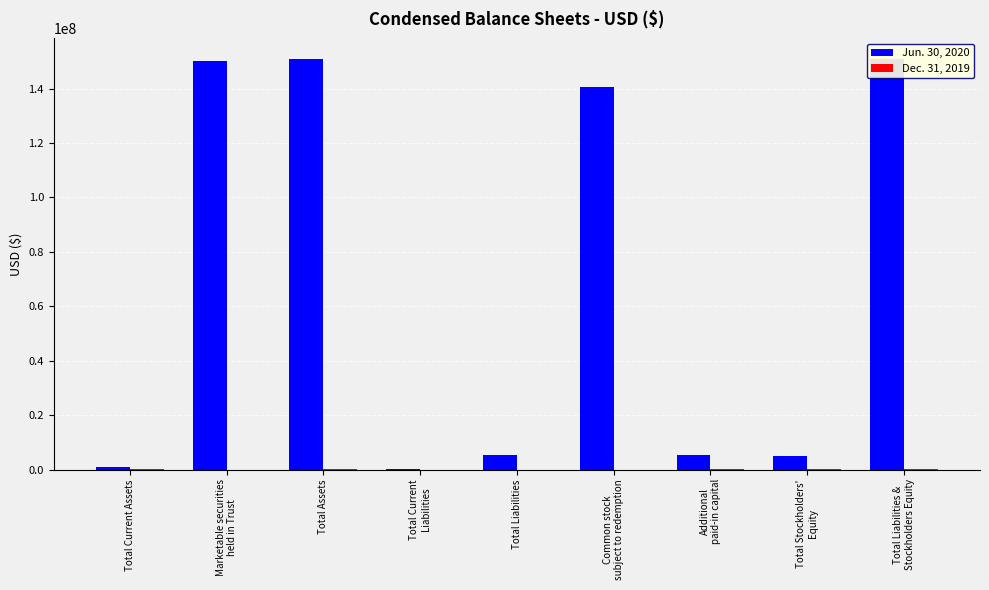

Is it true that Dec. 31, 2019 equals 7848 at Total Liabilities?

True